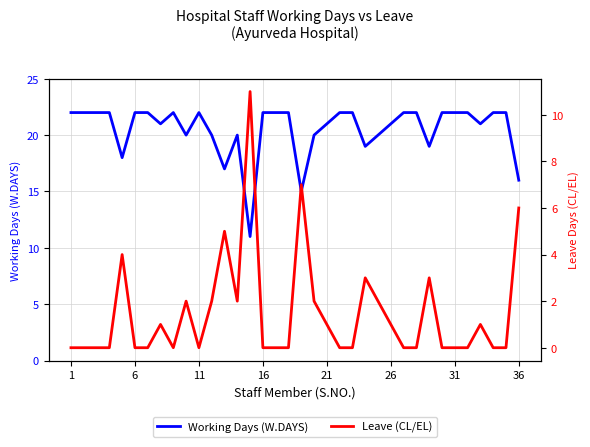

Rank the series by their average value, from lowest to highest.

Leave (CL/EL), Working Days (W.DAYS)